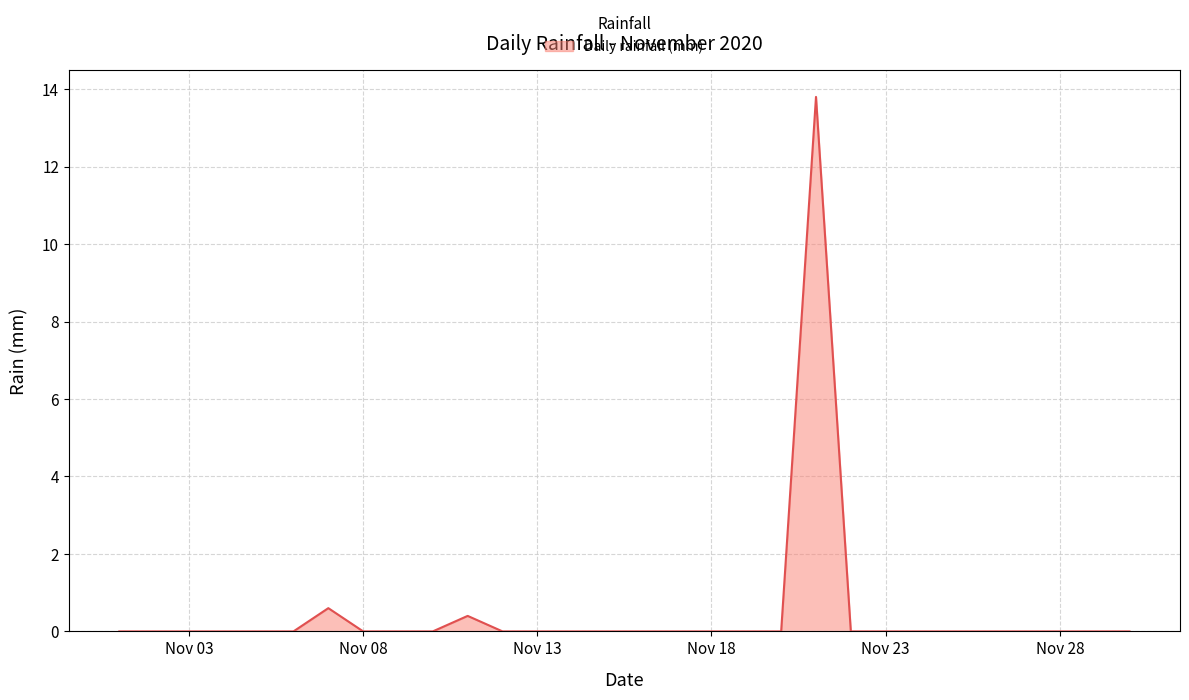

What is the difference between the maximum and minimum values?

13.8